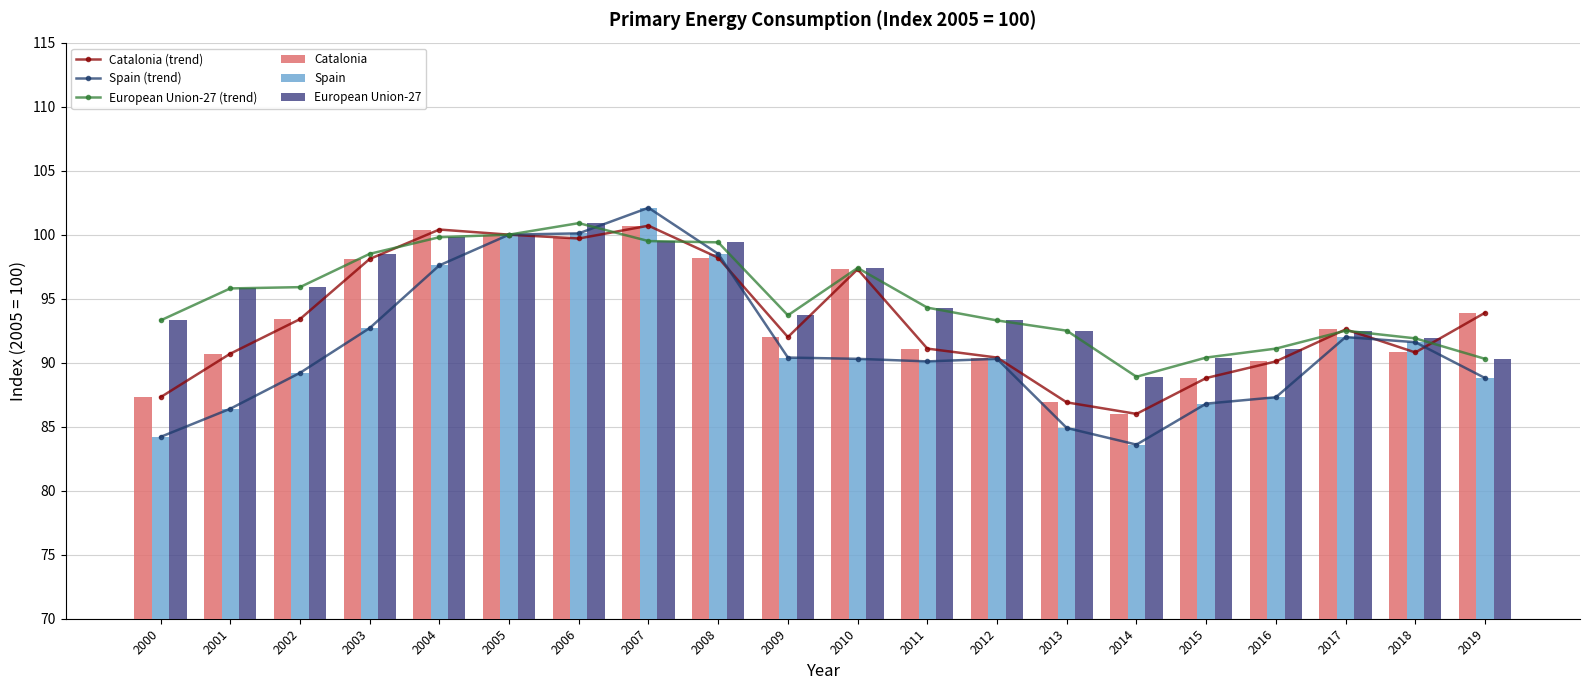

How many categories are shown in the chart?

20